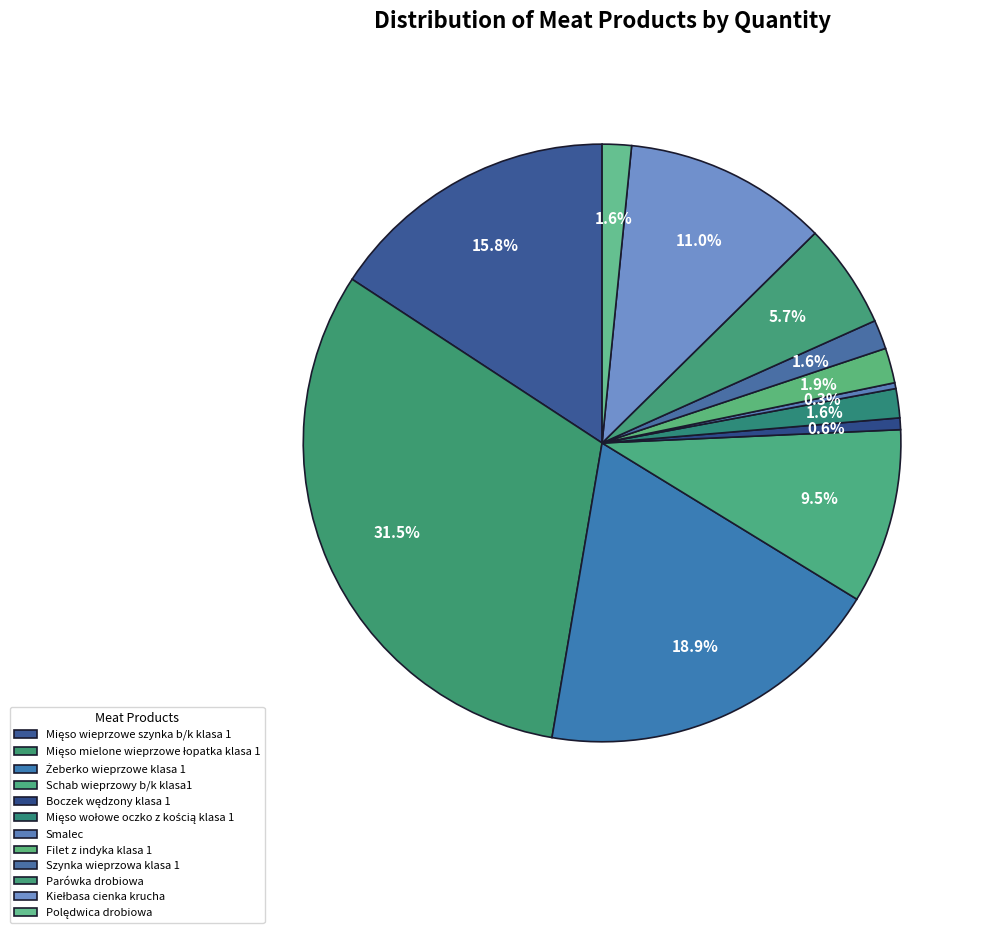

To the nearest percent, what is the difference between the largest and smallest slice percentages?

31%